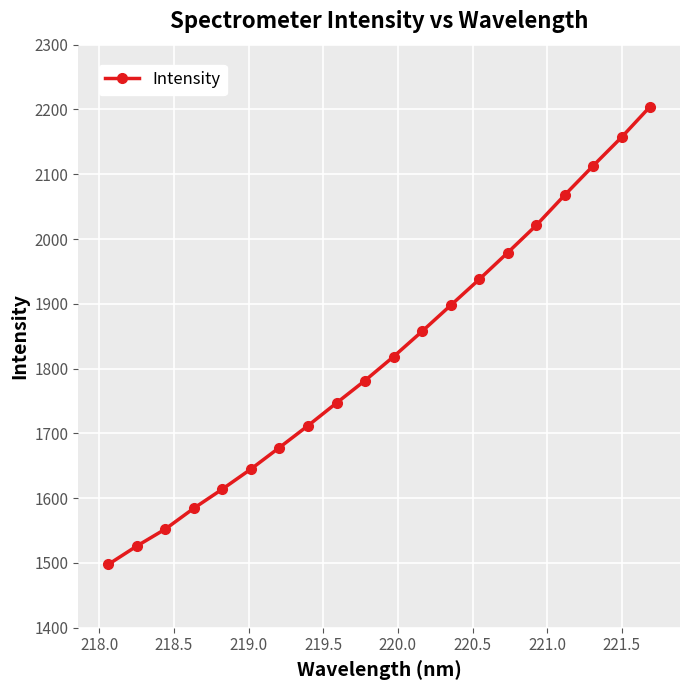

What is the difference between the maximum and minimum values?

706.8